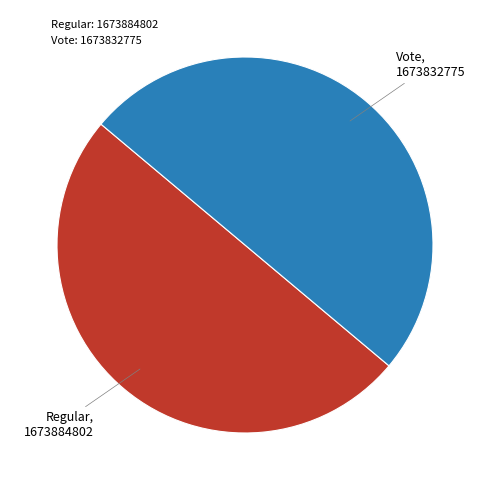

Combined, do Vote and Regular account for over 50%?

Yes